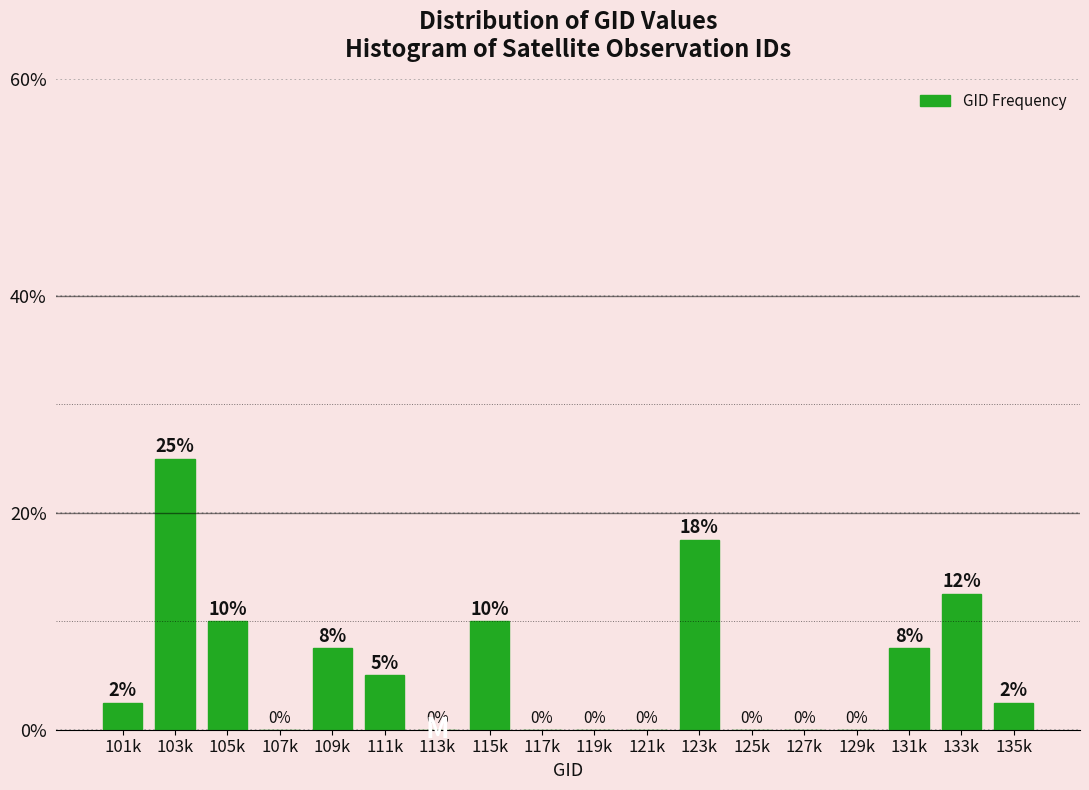

Are the bars horizontal?

No